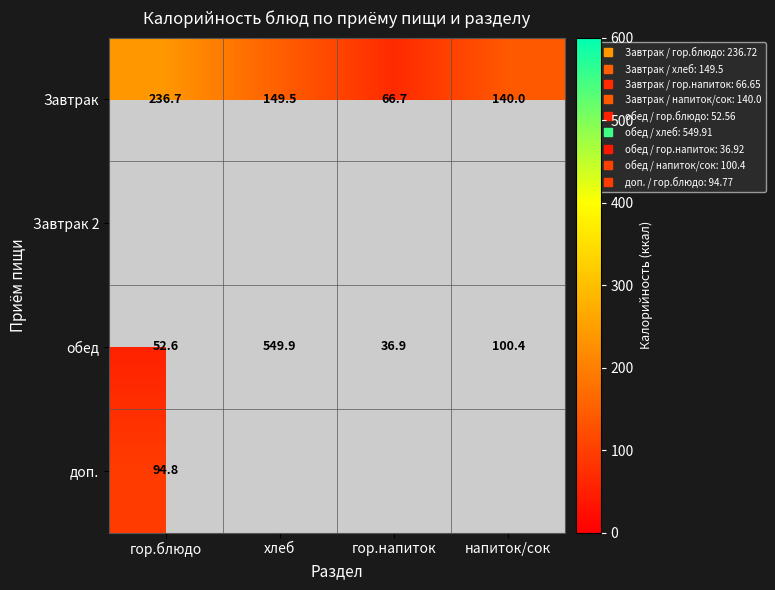

The обед series shows 21.9 at гор.блюдо. True or false?

False